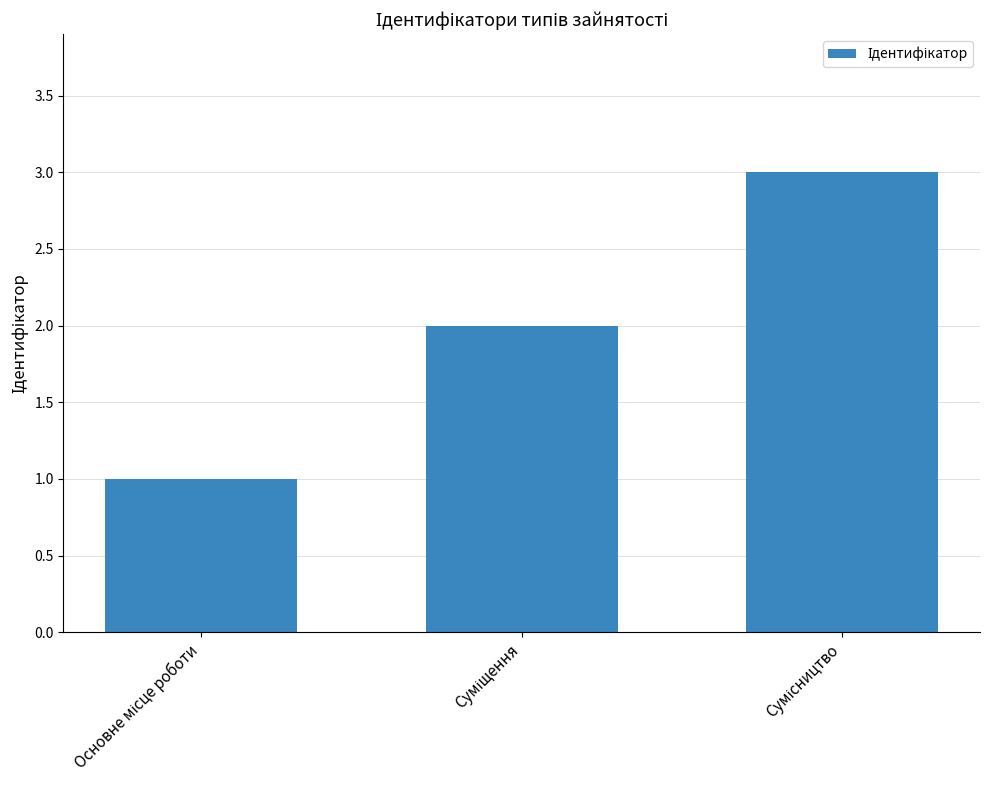

How many series are shown in this chart?

1